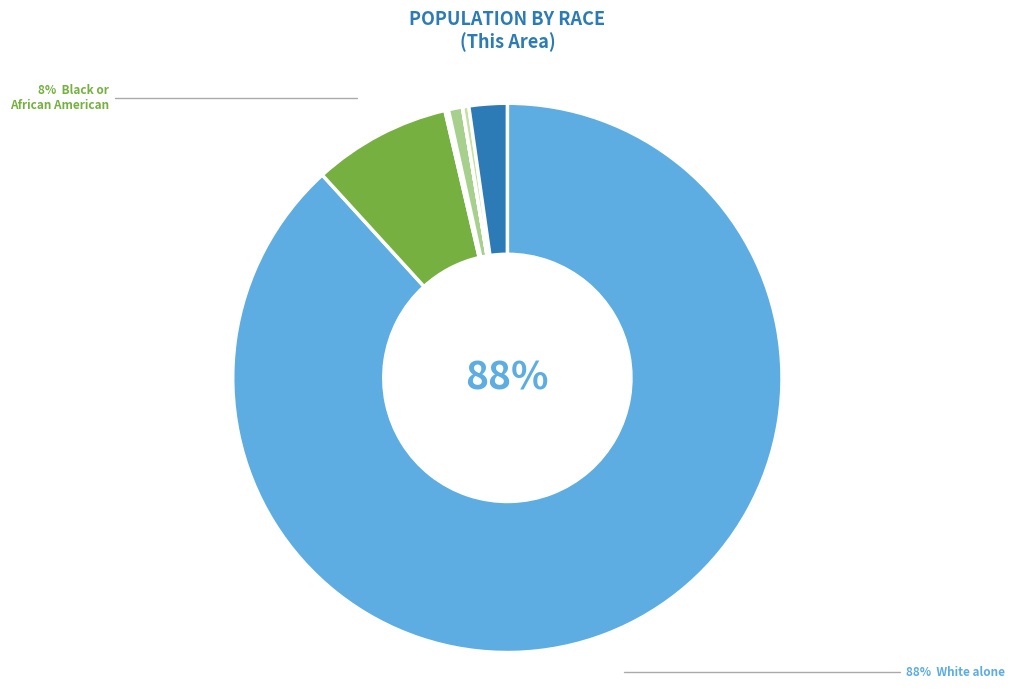

True or false: Some Other Race alone accounts for 0% of the total.

True